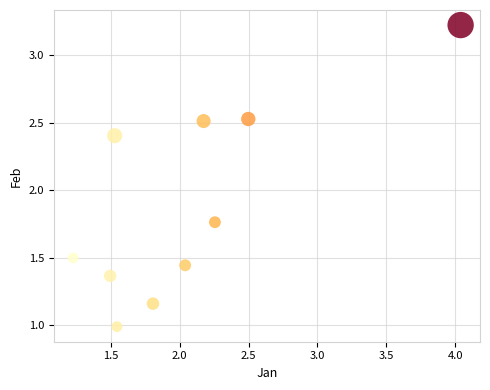

What is the range of Y values (max minus min)?

2.2